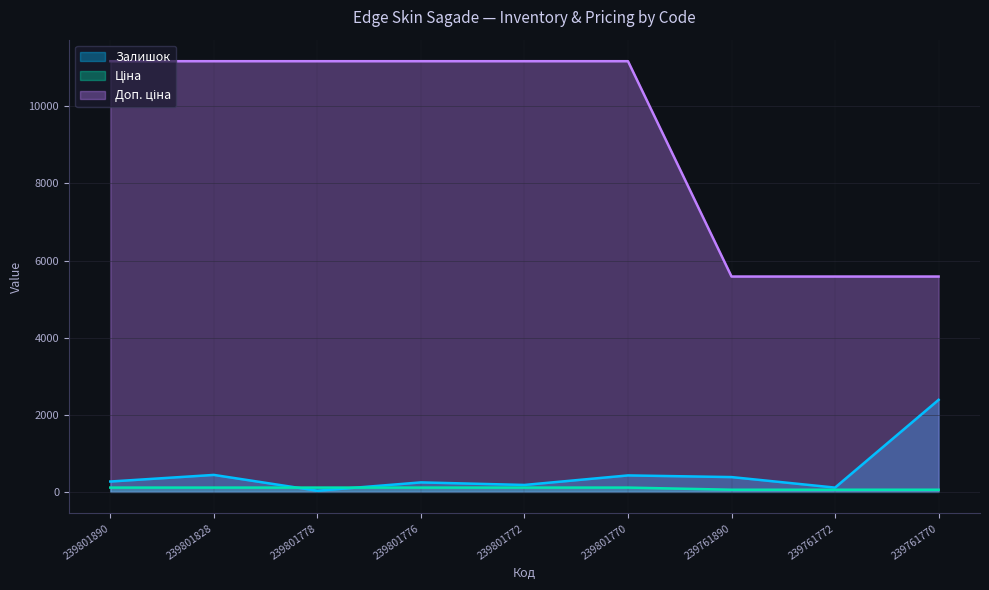

How many categories are shown in the chart?

9